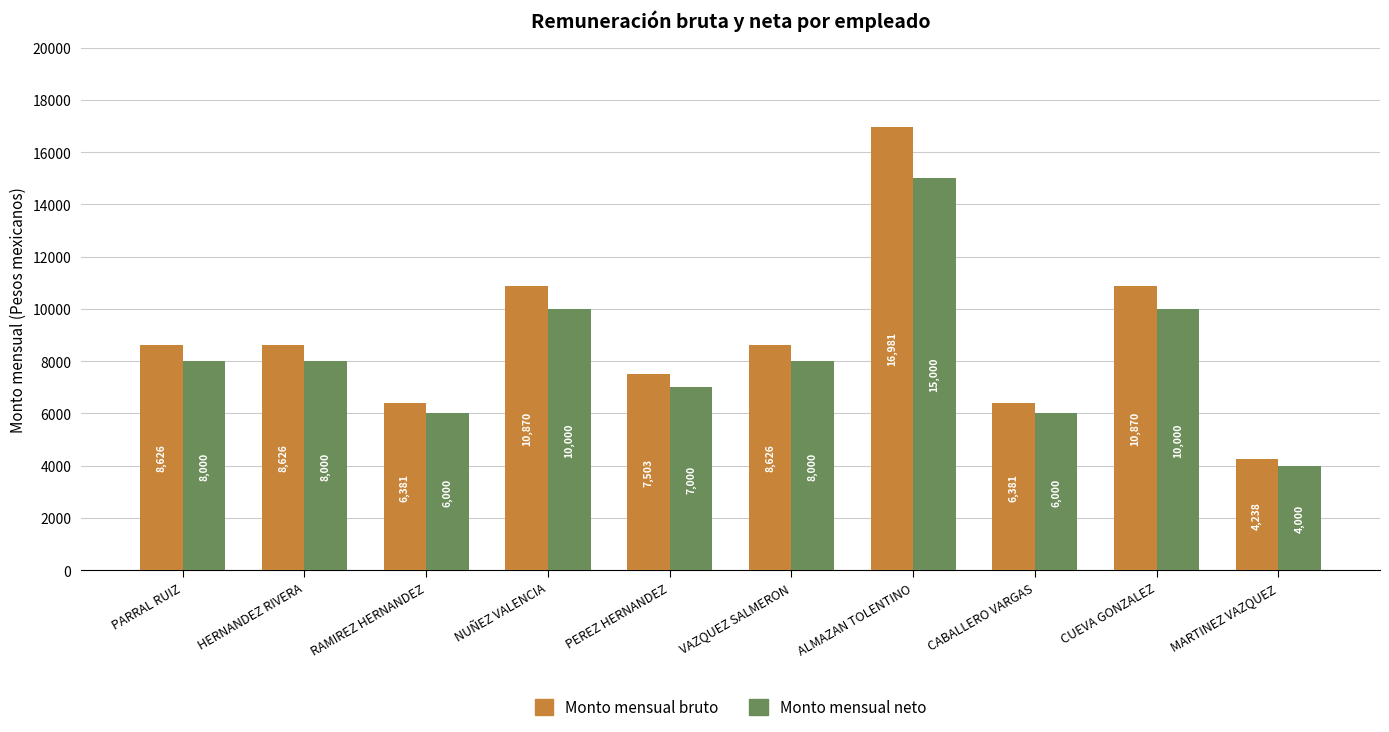

What is the total value across all series at ALMAZAN TOLENTINO?

31981.0